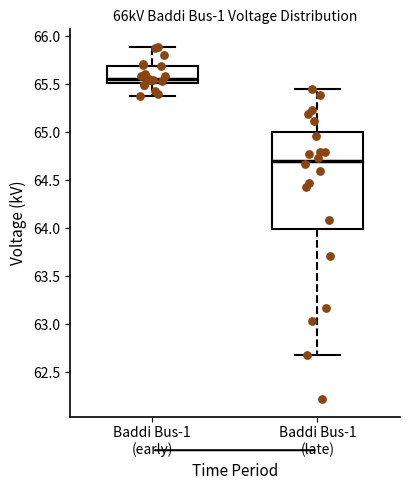

Where does the upper whisker of the box for Baddi Bus-1 (early) end on the y-axis? The values are not printed on the chart, so give them approximately, as read against the axis.

65.90